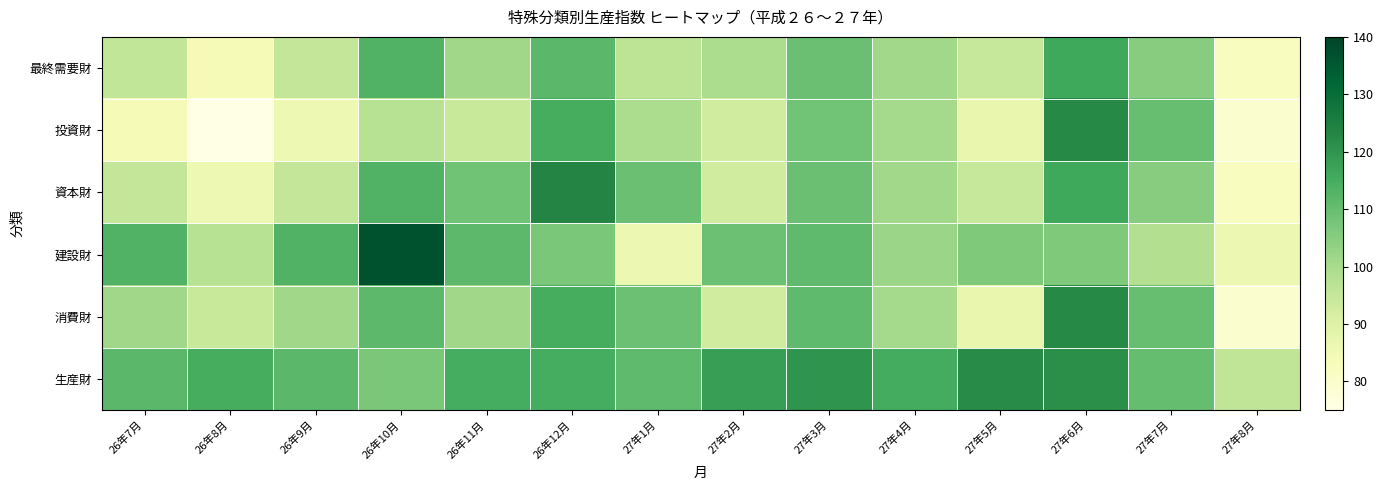

Rank the series by their maximum value, from highest to lowest.

建設財, 資本財, 投資財, 消費財, 生産財, 最終需要財